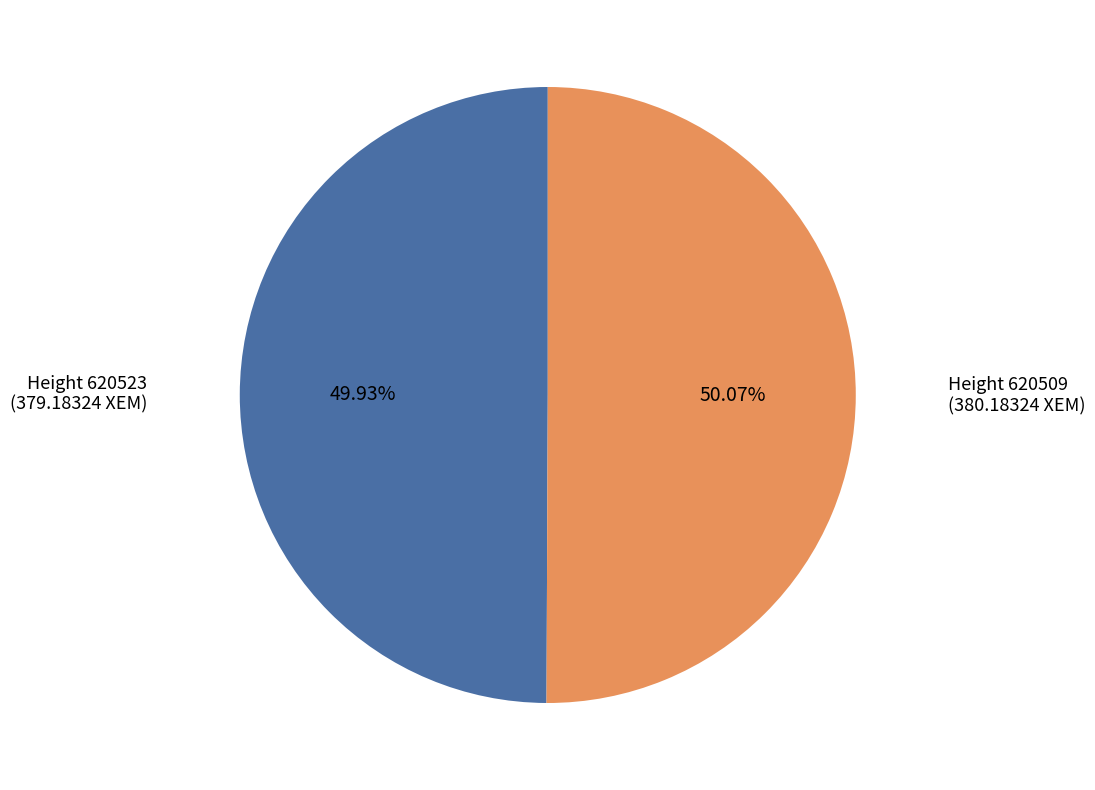

Is there a majority slice in this chart?

Yes